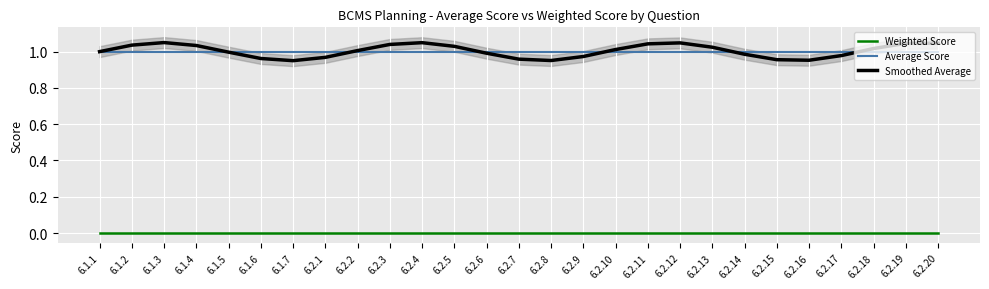

List the labels in order of Average Score value, largest first.

6.1.1, 6.1.2, 6.1.3, 6.1.4, 6.1.5, 6.1.6, 6.1.7, 6.2.1, 6.2.2, 6.2.3, 6.2.4, 6.2.5, 6.2.6, 6.2.7, 6.2.8, 6.2.9, 6.2.10, 6.2.11, 6.2.12, 6.2.13, 6.2.14, 6.2.15, 6.2.16, 6.2.17, 6.2.18, 6.2.19, 6.2.20